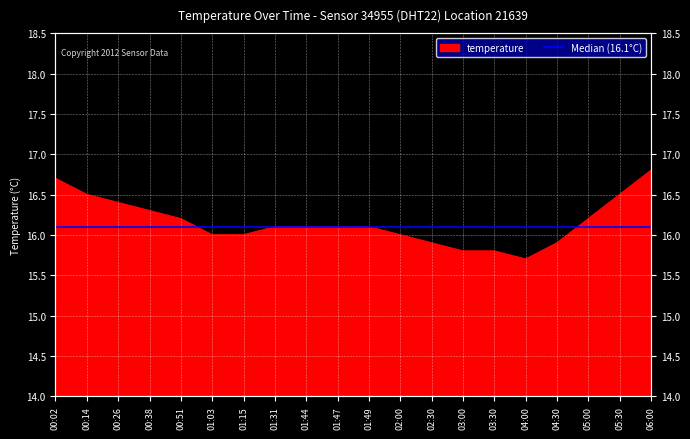

What is the ratio of the value at 01:03 to the value at 05:30?

1.0